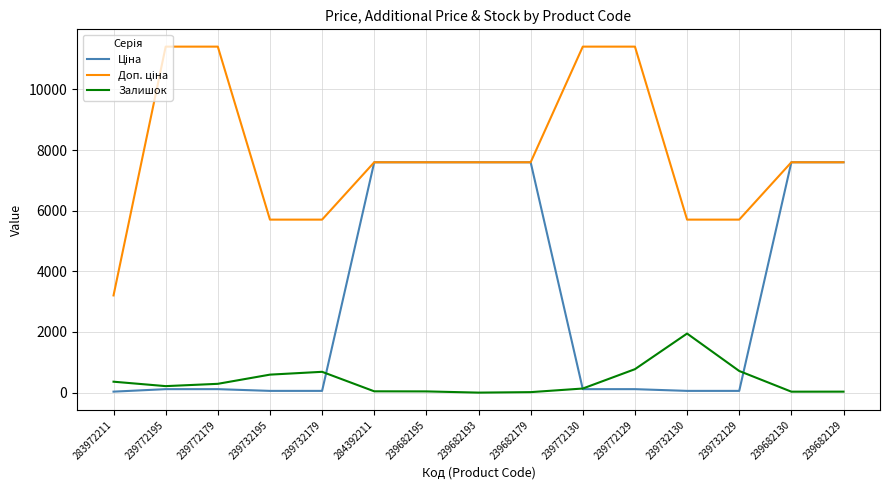

What is the total value across all series at 239682193?

15193.1